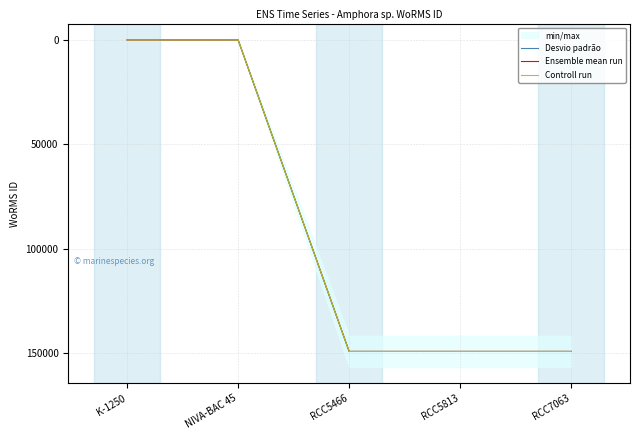

Rank the categories by Controll run value from highest to lowest.

RCC5466, RCC5813, RCC7063, K-1250, NIVA-BAC 45